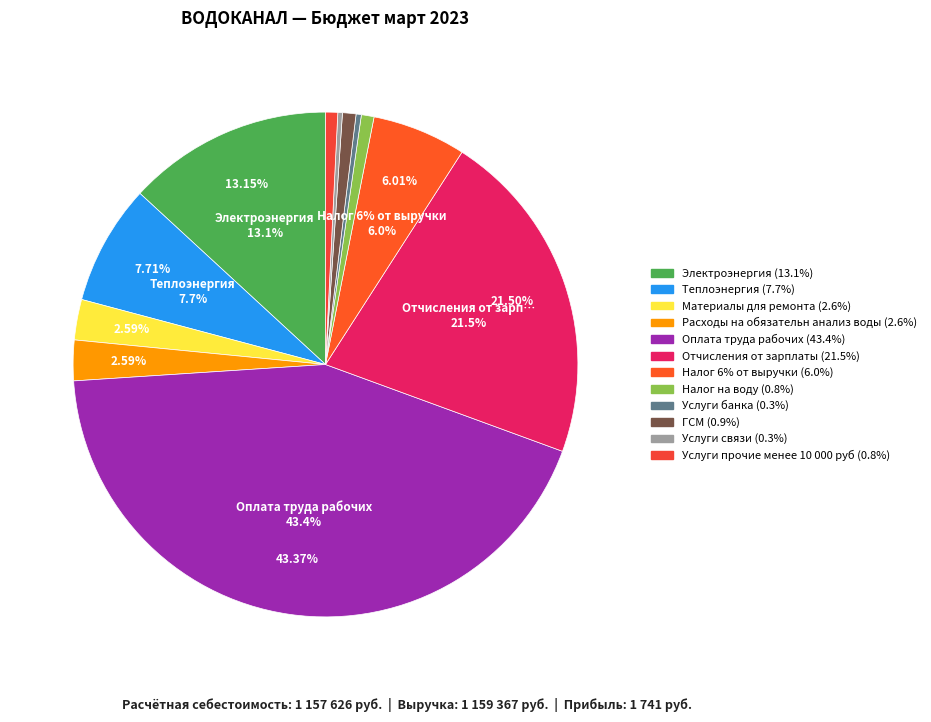

What is the total percentage of Электроэнергия and Услуги прочие менее 10 000 руб?

13.9%